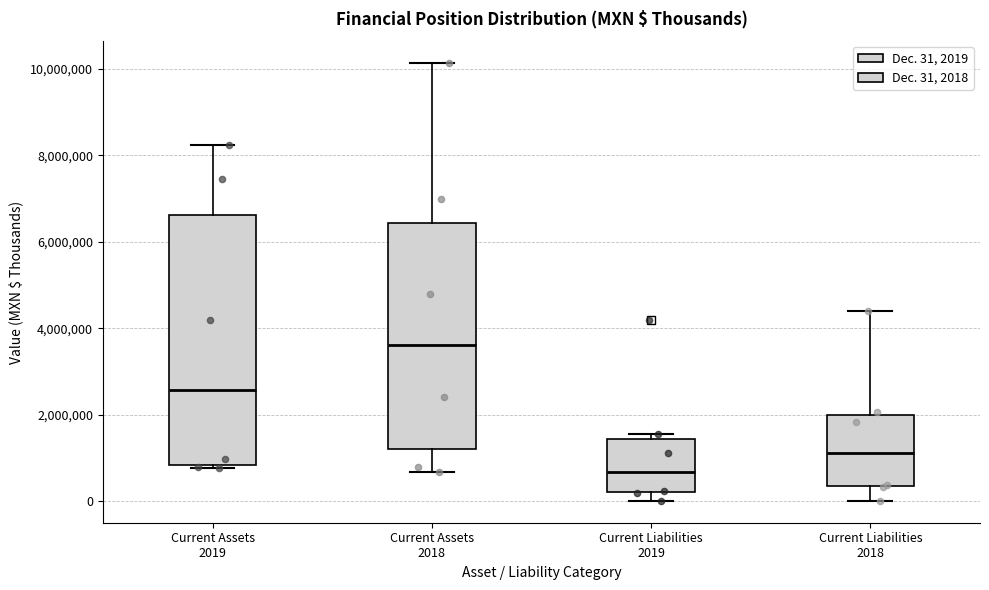

Which box has the lowest median line?

Current Liabilities 2019